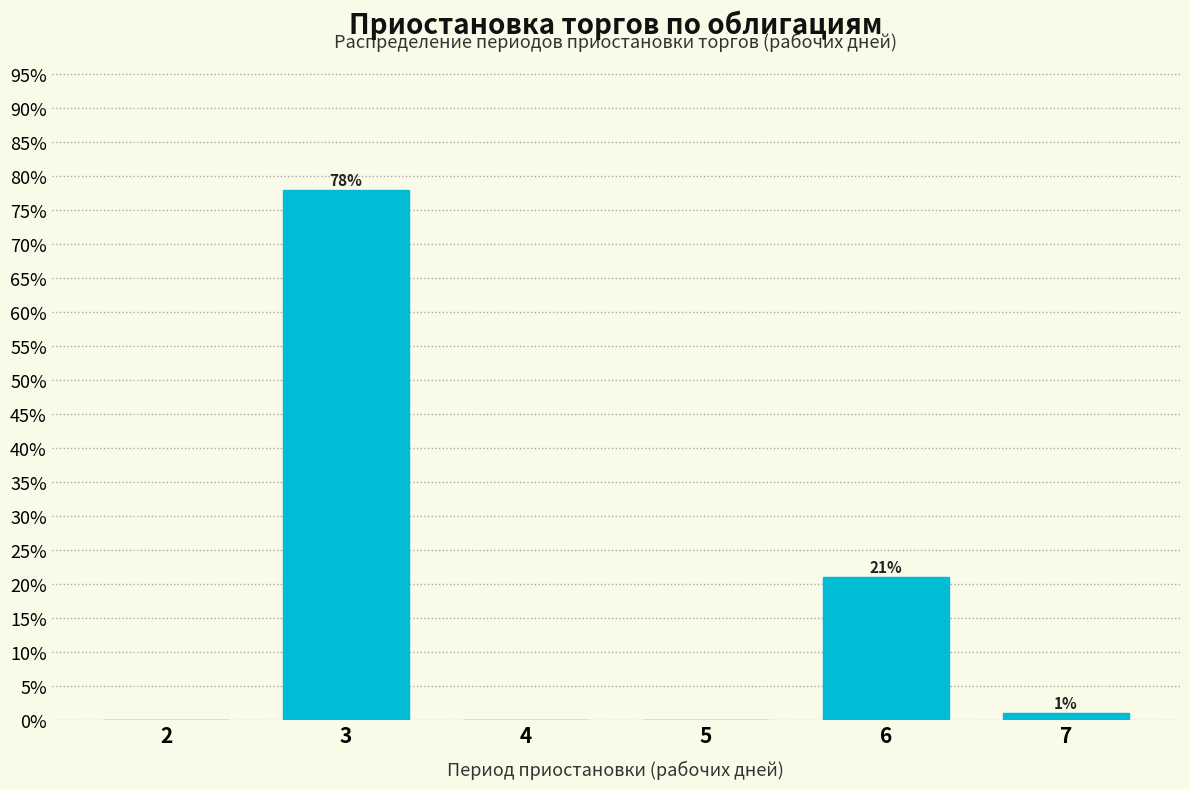

Are the bars horizontal?

No